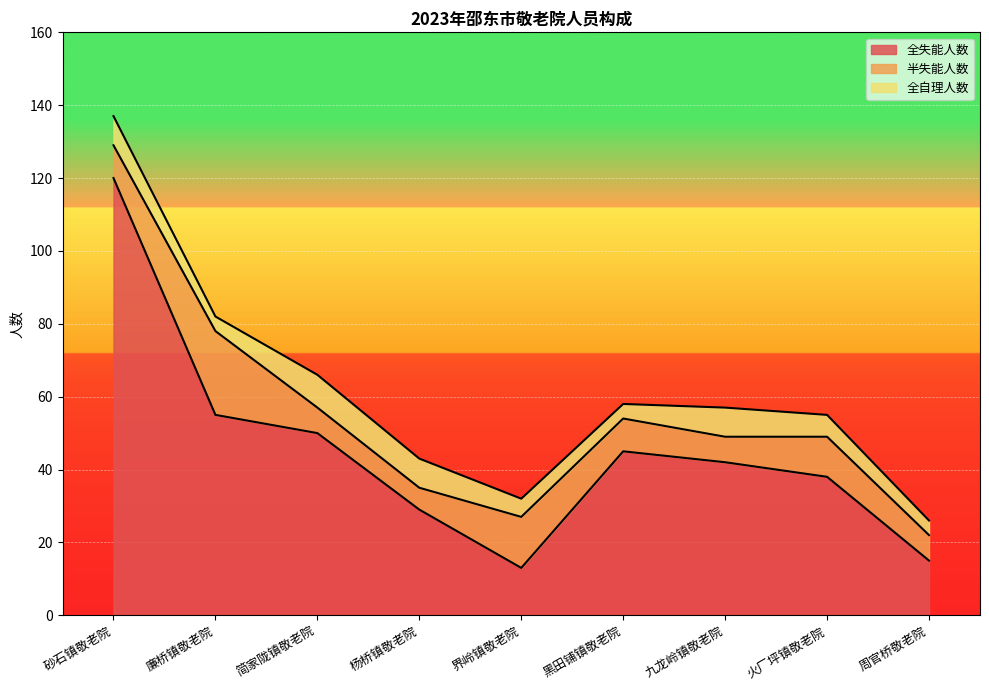

What is the label of the 6th point from the right?

杨桥镇敬老院